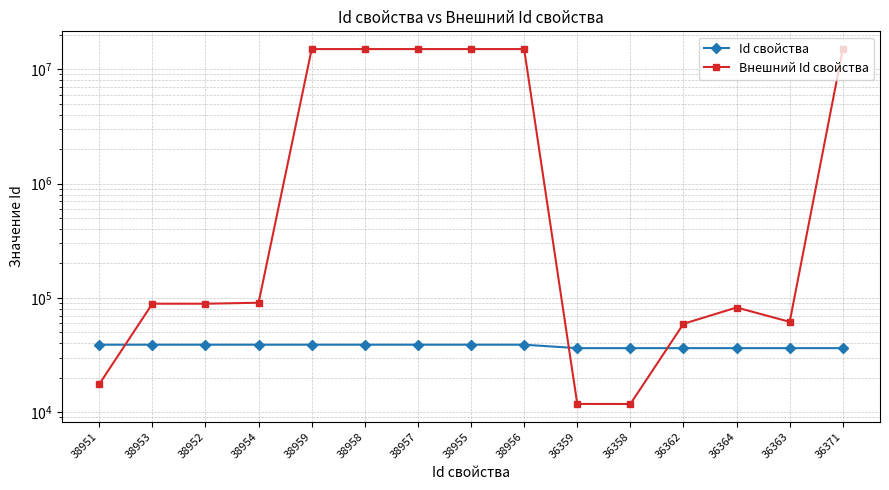

List the labels in order of Внешний Id свойства value, largest first.

36371, 38959, 38958, 38957, 38956, 38955, 38954, 38953, 38952, 36364, 36363, 36362, 38951, 36359, 36358